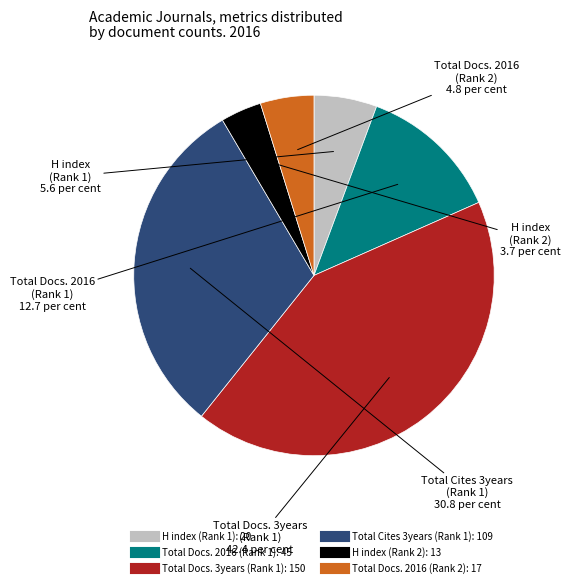

Does Total Docs. 2016 (Rank 1): 45 represent more than half of the total?

No